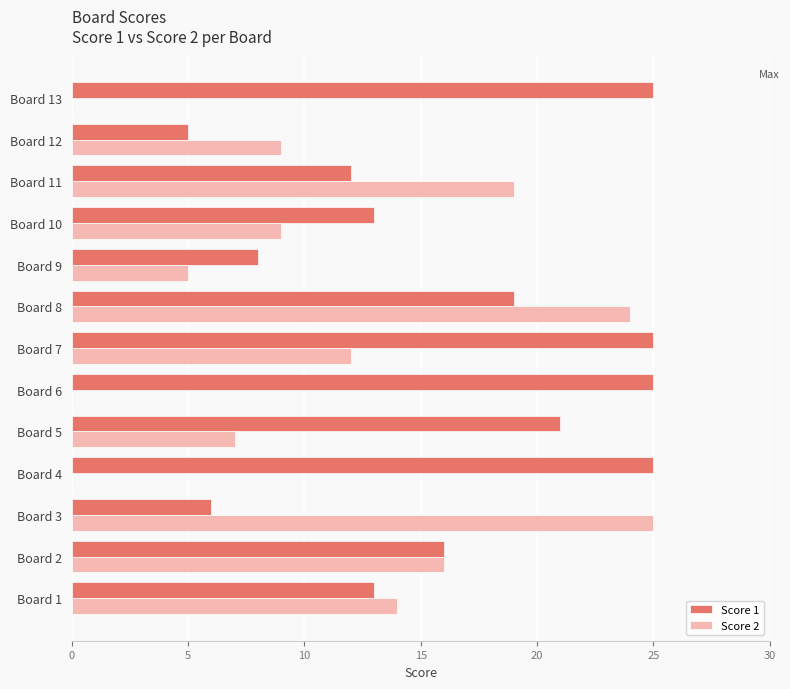

What is the sum of all Score 1 values?

213